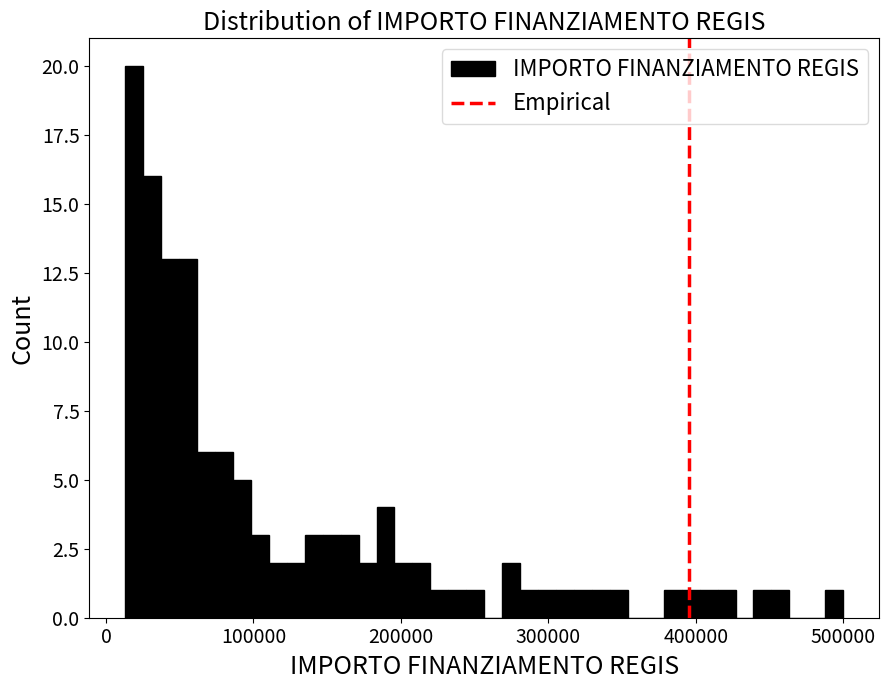

Read against the x-axis, roughly where is the centre of the tallest bar?

20000